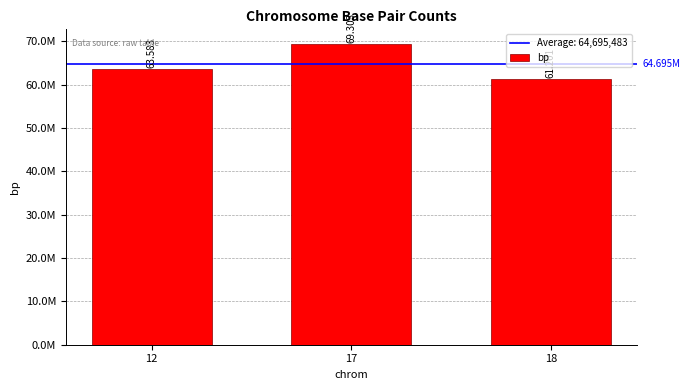

How many values are between 61201108 and 69302804?

3